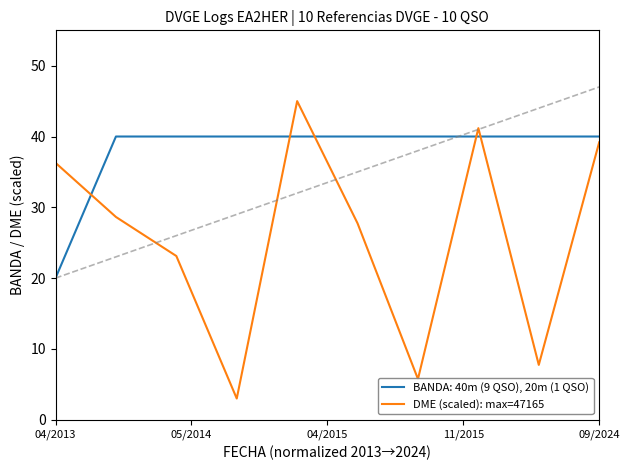

What is the maximum value shown in the chart?

45.0